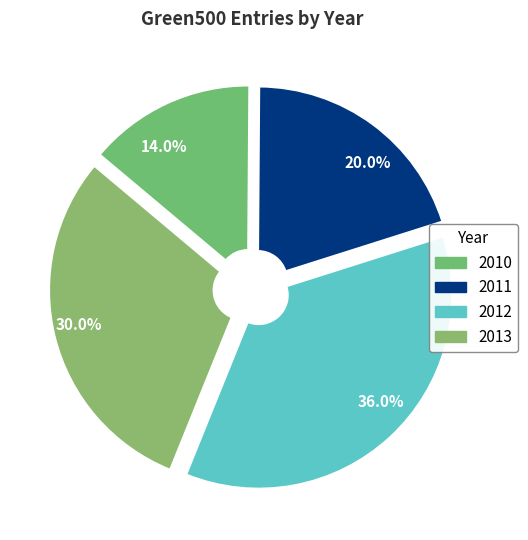

Is there a majority slice in this chart?

No